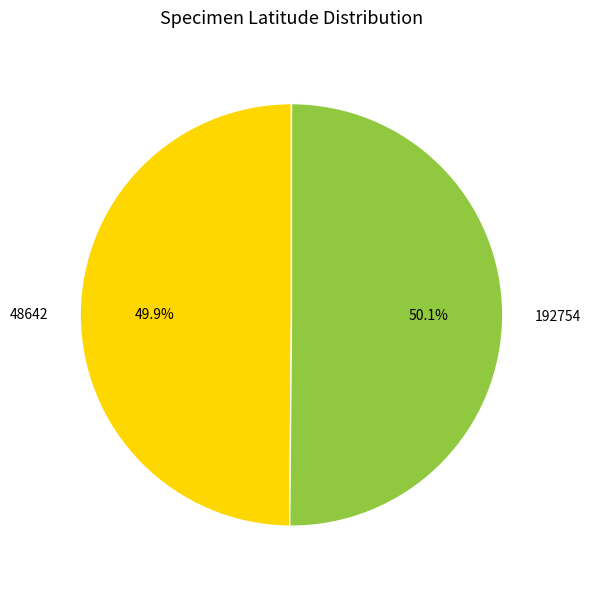

To the nearest percent, what percentage of the pie is 192754?

50%